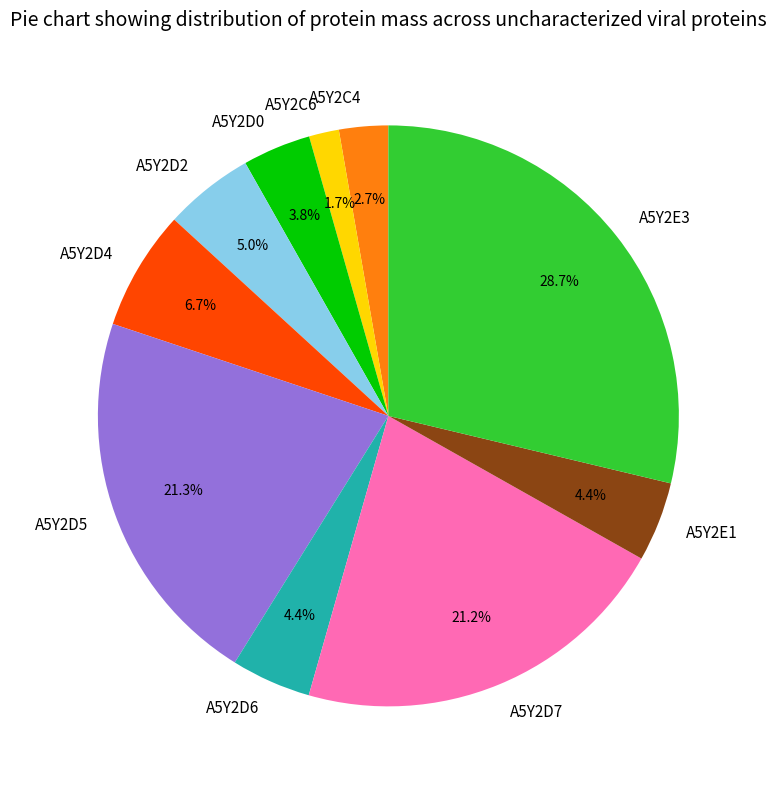

To the nearest percent, what is the average slice percentage?

10%